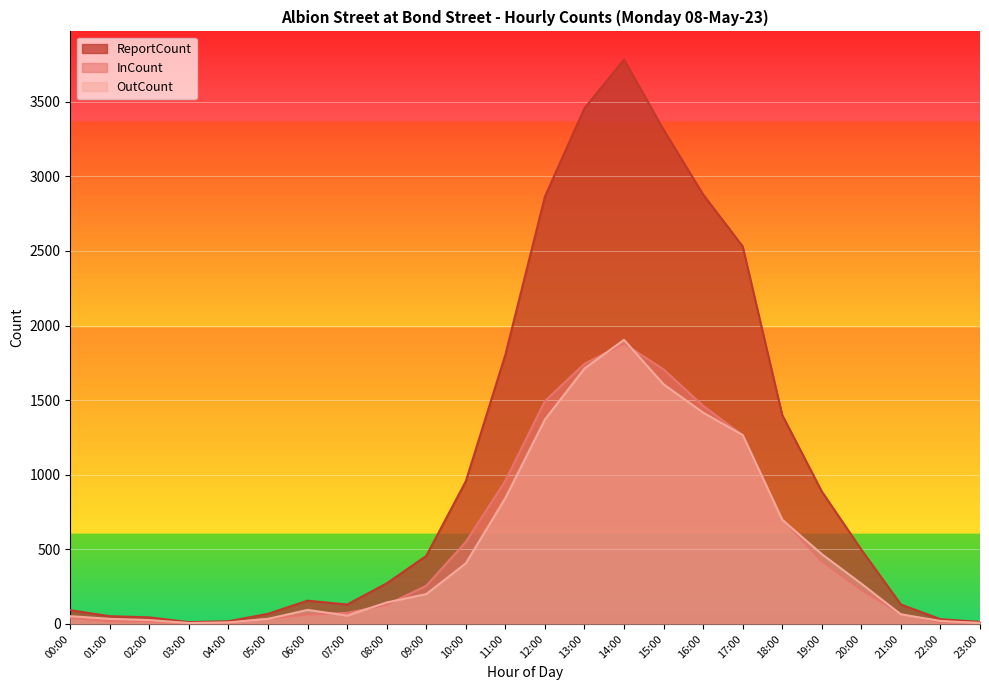

True or false: ReportCount has a value of 52 at 01:00.

True